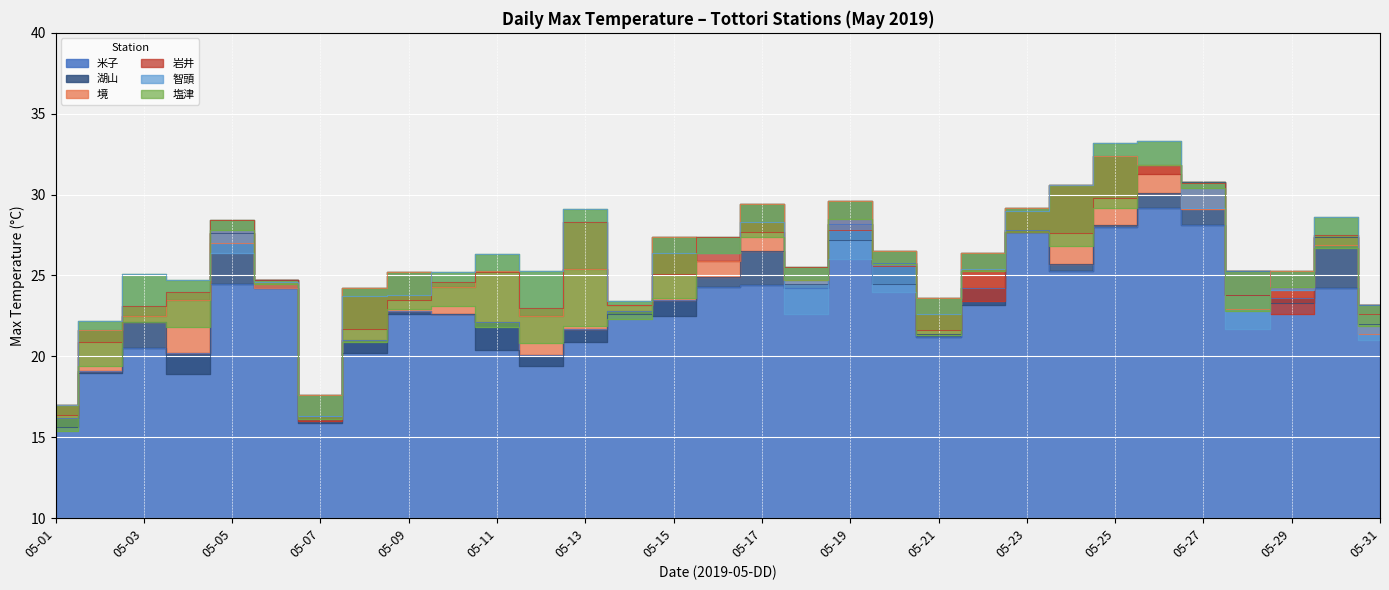

At 05-11, list the series in order from largest to smallest.

智頭, 境, 岩井, 米子, 塩津, 湖山